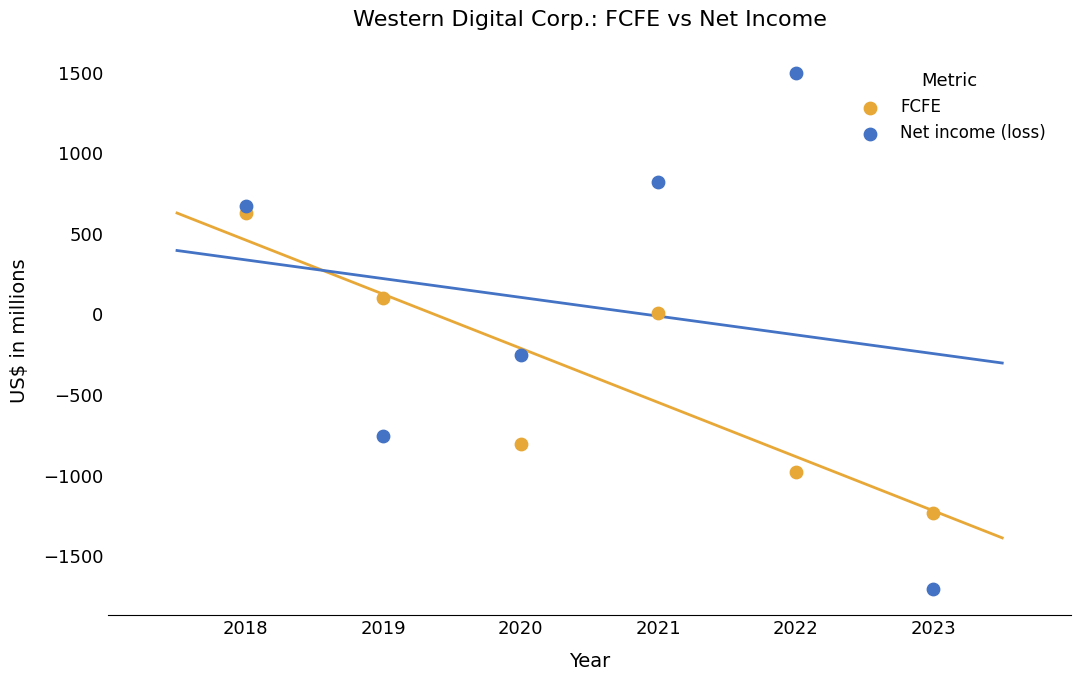

Which series reaches the minimum Y coordinate?

Net income (loss)